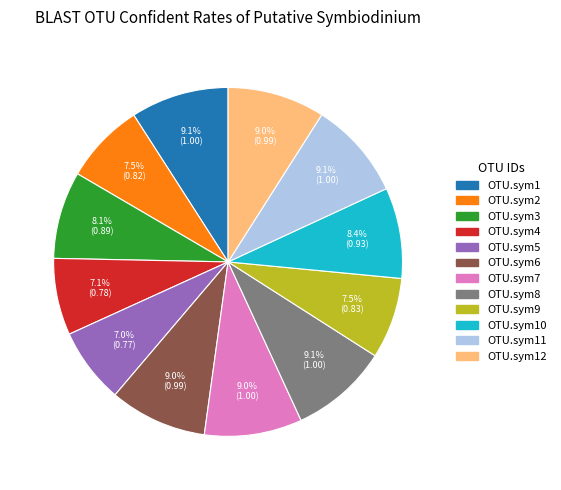

Is it true that OTU.sym9 is 1% of the pie?

False